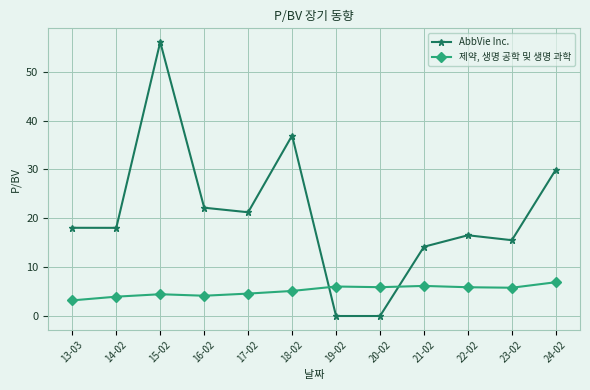

Does the chart display data point markers on the line(s)?

Yes